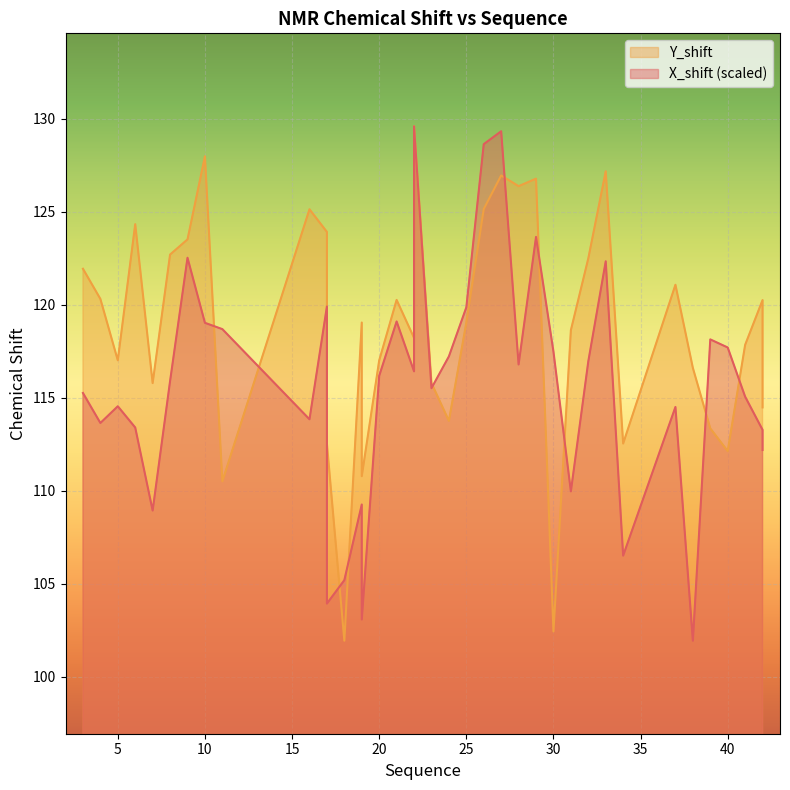

List the labels in order of Y_shift value, smallest first.

18, 30, 11, 19, 19, 40, 17, 17, 34, 39, 24, 42, 7, 23, 38, 20, 5, 41, 22, 31, 25, 19, 42, 21, 4, 37, 3, 32, 8, 9, 17, 6, 16, 26, 28, 29, 27, 33, 10, 22